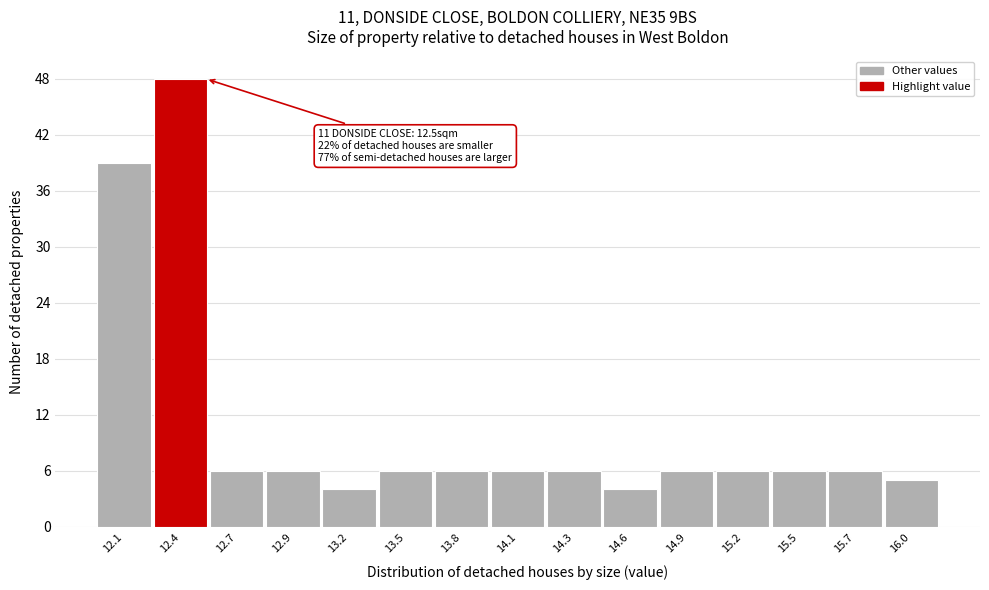

Reading left to right, extract all data points from this chart.

12.1=39	12.4=48	12.7=6	12.9=6	13.2=4	13.5=6	13.8=6	14.1=6	14.3=6	14.6=4	14.9=6	15.2=6	15.5=6	15.7=6	16.0=5